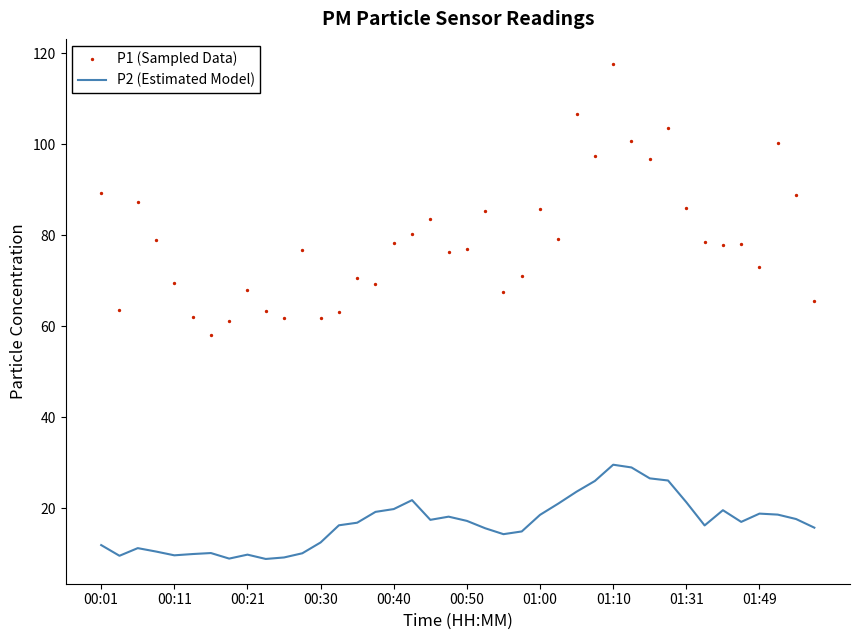

Which series has the largest total across all categories?

P1 (Sampled Data)